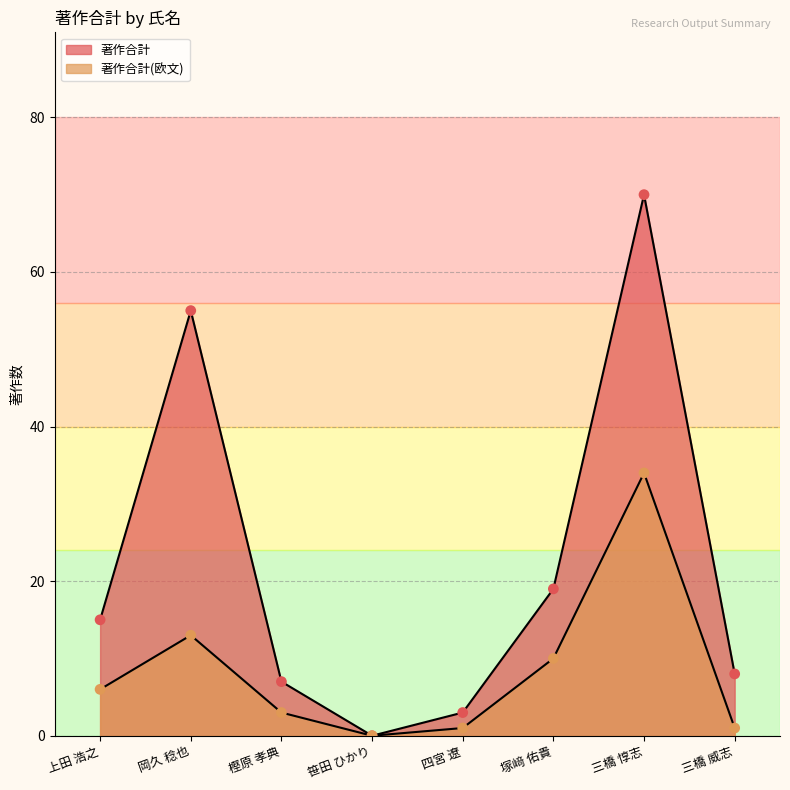

Which series has the largest total across all categories?

著作合計